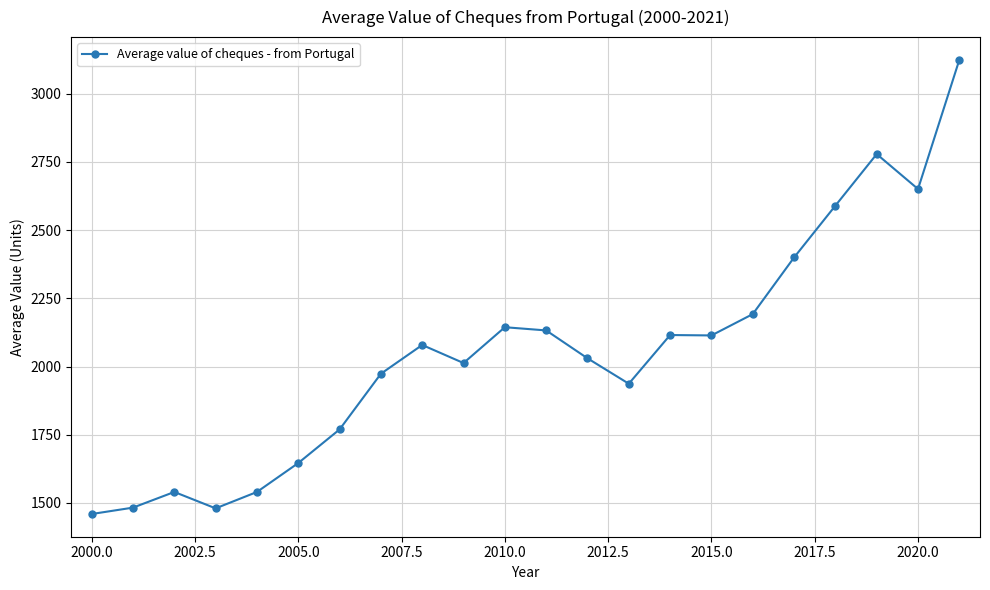

True or false: there are more than 0 points higher than both neighbors.

True